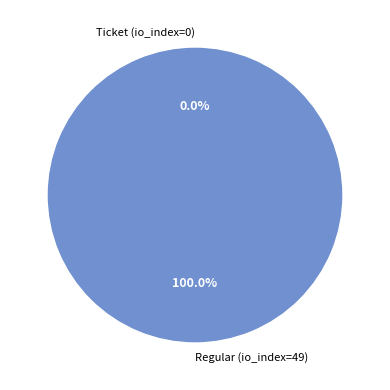

How many segments does this pie chart have?

2